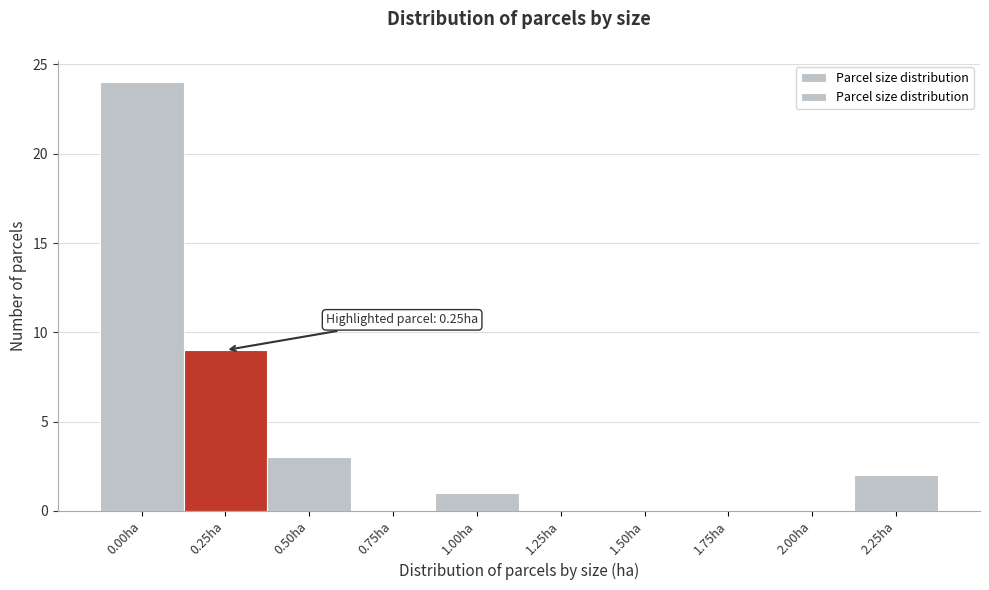

Reading left to right, extract all data points from this chart.

0.00ha=24	0.25ha=9	0.50ha=3	0.75ha=0	1.00ha=1	1.25ha=0	1.50ha=0	1.75ha=0	2.00ha=0	2.25ha=2